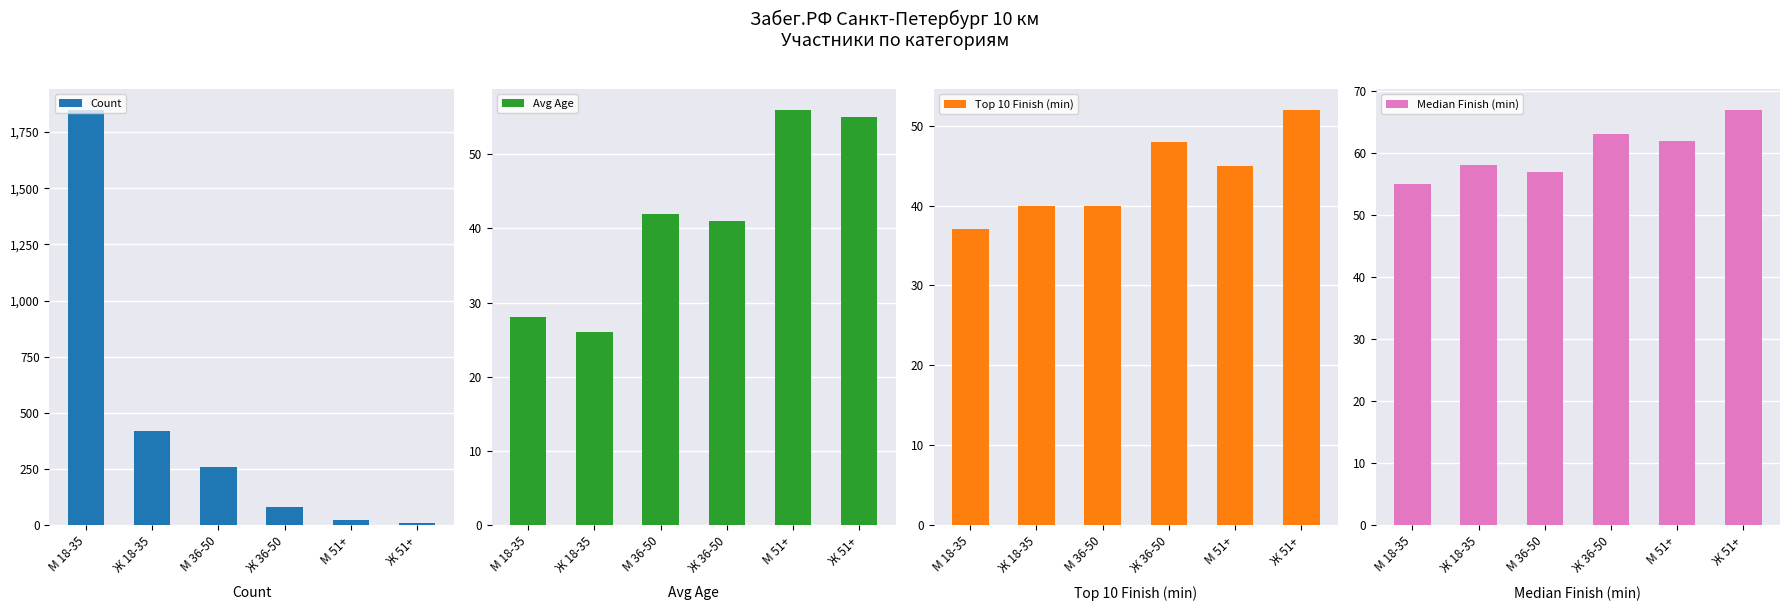

What is the difference between the maximum and second lowest values in the Median Finish (min) series?

10